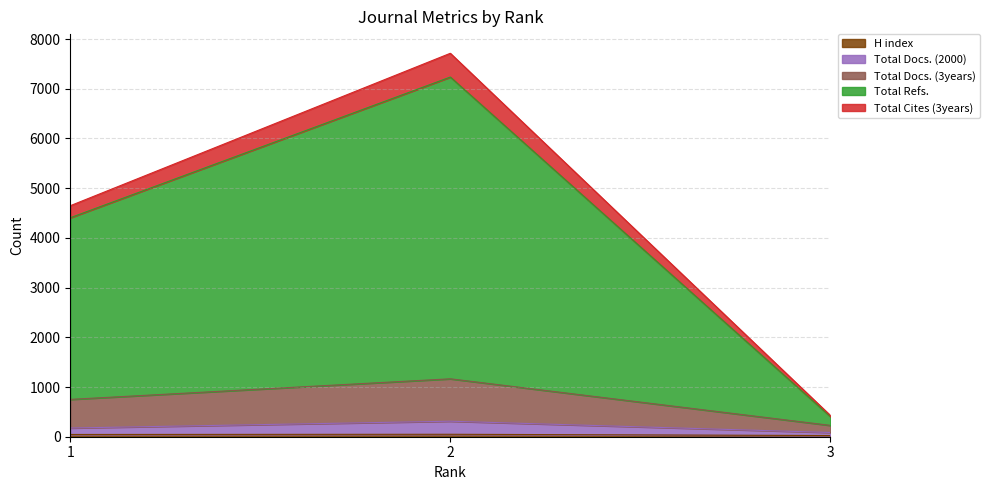

What are all the series names shown in the legend?

H index, Total Docs. (2000), Total Docs. (3years), Total Refs., Total Cites (3years)